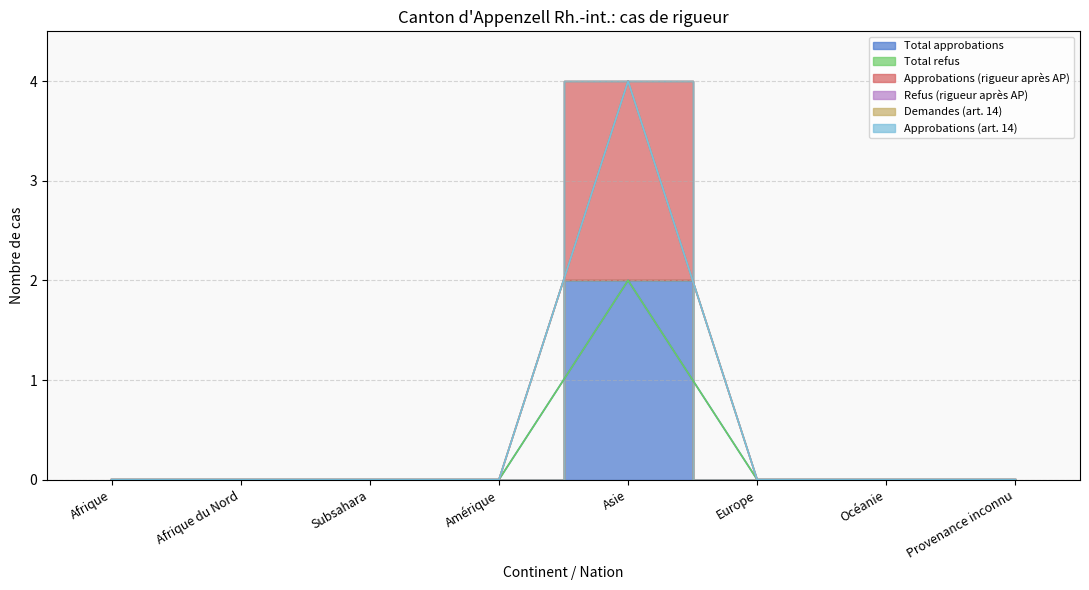

Is the value of Total approbations at Océanie greater than the value of Approbations (art. 14) at Subsahara?

No